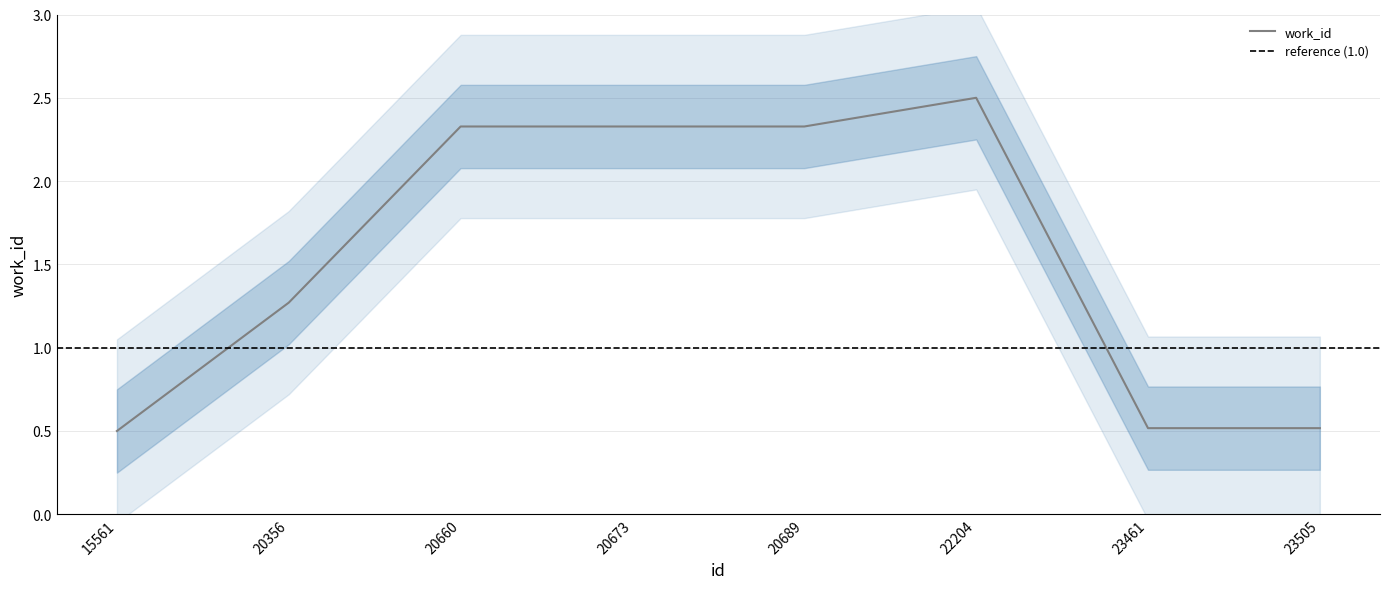

List the labels in order of value, smallest first.

15561, 23461, 23505, 20356, 20660, 20673, 20689, 22204